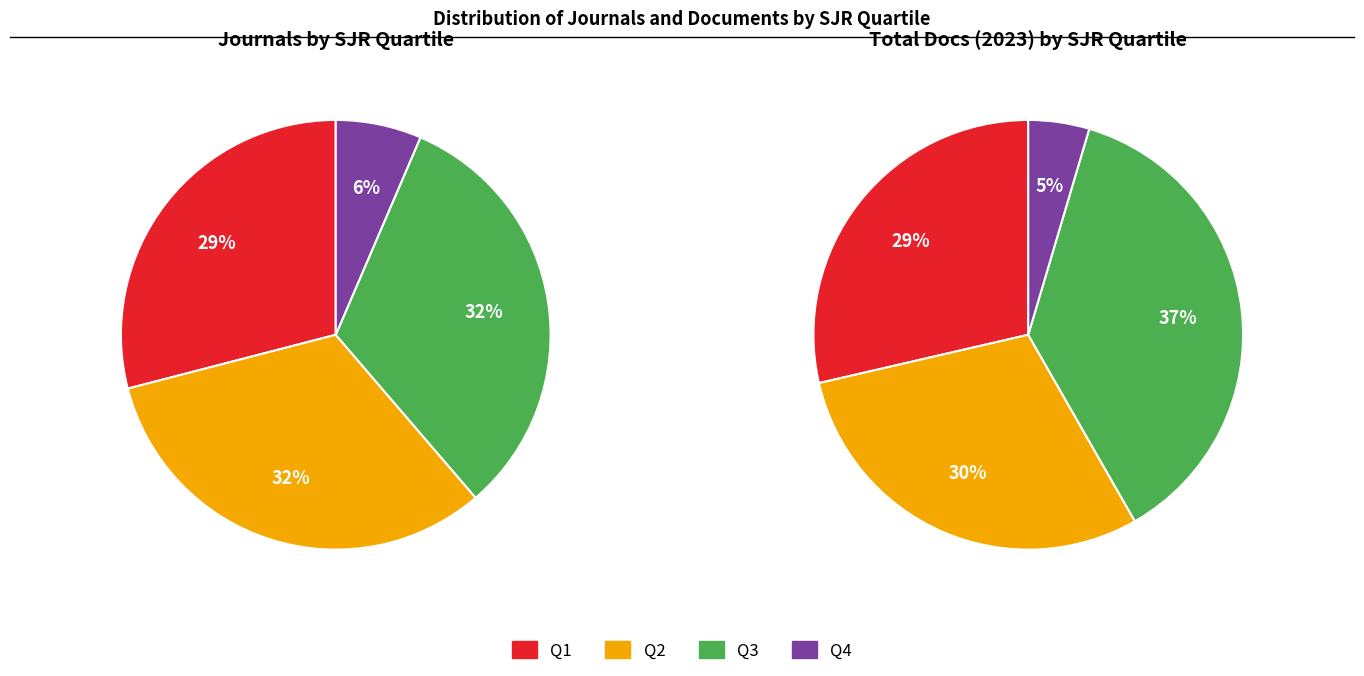

Is it true that Q3 is 26% of the pie?

False